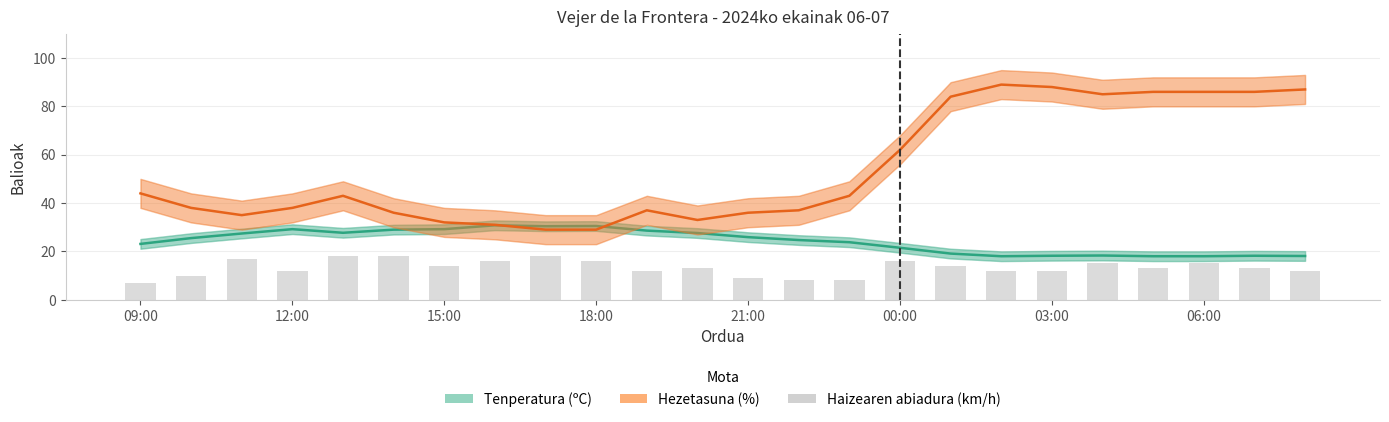

What position from the left is 12:00?

4